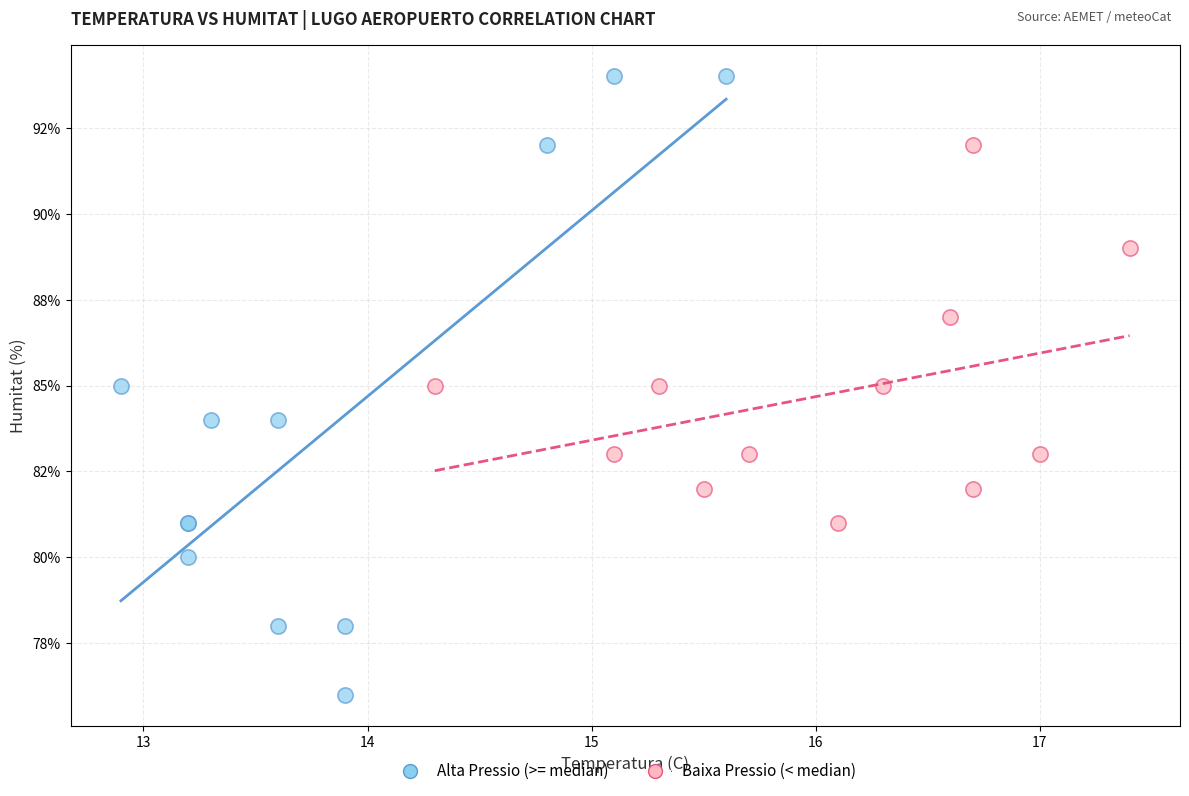

What are all the series names shown in the legend?

Alta Pressio (>= median), Baixa Pressio (< median)